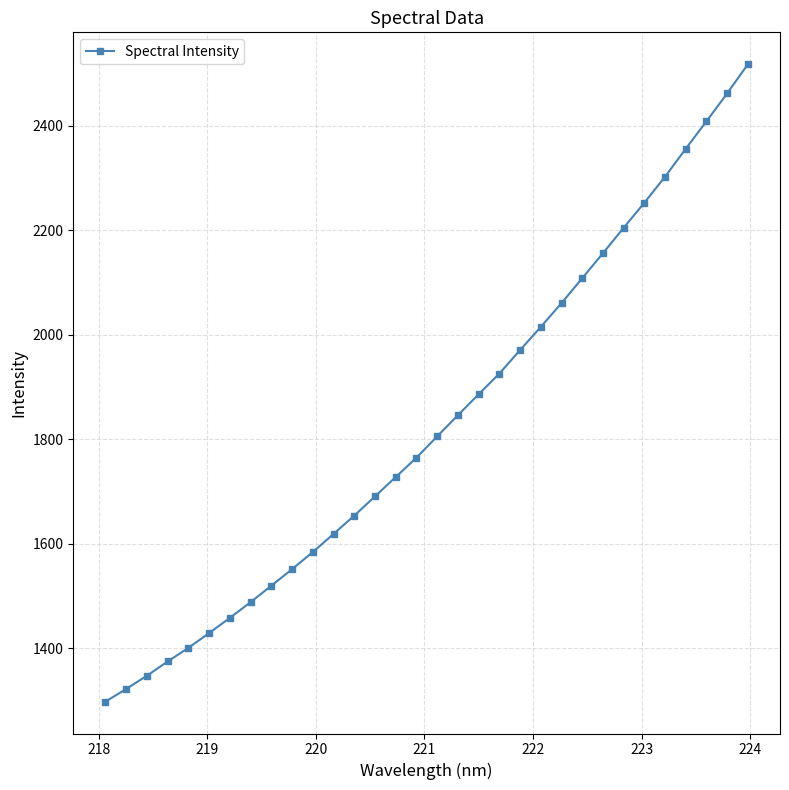

What is the average value?

1828.2